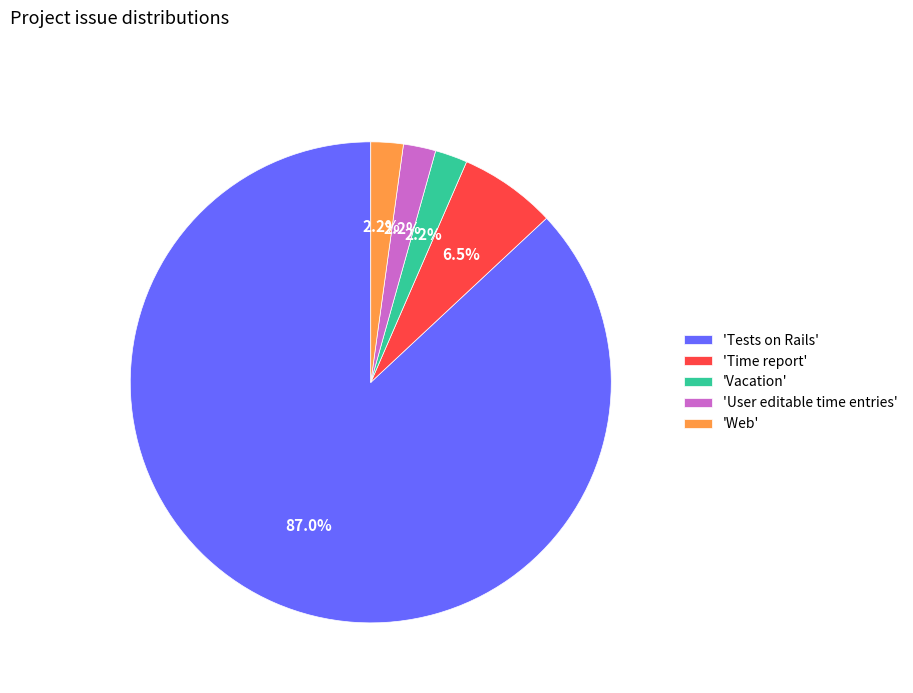

Is the sum of 'Web' and 'User editable time entries' greater than half?

No